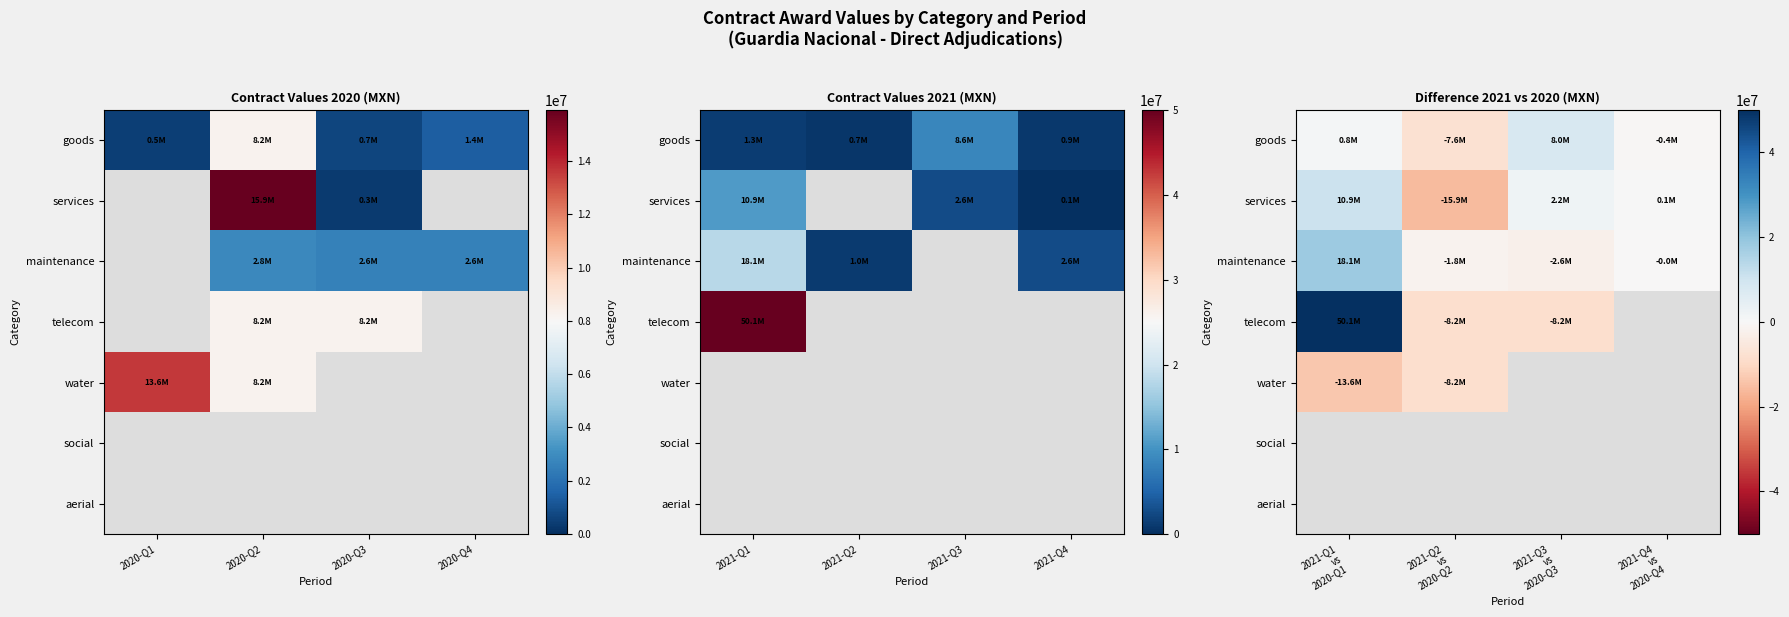

Which series has the largest range (max minus min)?

telecom